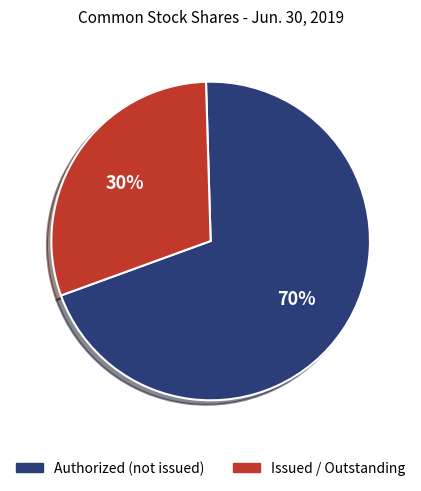

Is there a majority slice in this chart?

Yes